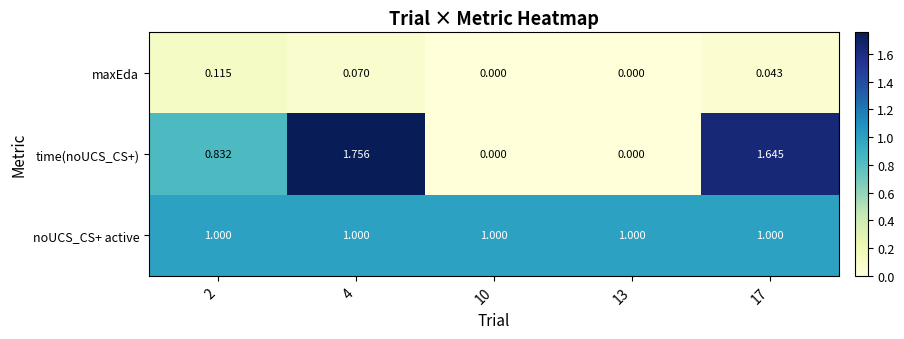

List the series in order of their overall mean, highest first.

noUCS_CS+ active, time(noUCS_CS+), maxEda